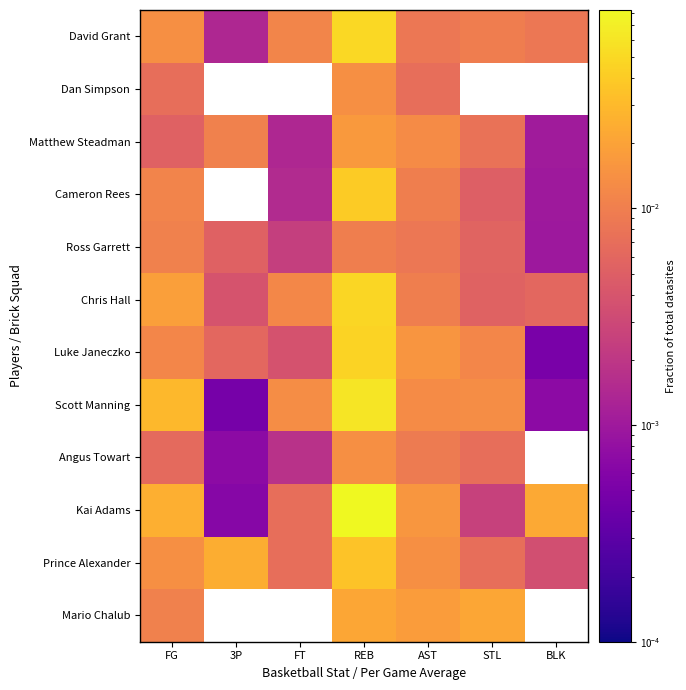

Reading left to right, transcribe all the data shown in this chart.

David Grant: FG=0.0	3P=0.0	FT=0.0	REB=0.0	AST=0.0	STL=0.0	BLK=0.0
Dan Simpson: FG=0.0	3P=0.0	FT=0.0	REB=0.0	AST=0.0	STL=0.0	BLK=0.0
Matthew Steadman: FG=0.0	3P=0.0	FT=0.0	REB=0.0	AST=0.0	STL=0.0	BLK=0.0
Cameron Rees: FG=0.0	3P=0.0	FT=0.0	REB=0.0	AST=0.0	STL=0.0	BLK=0.0
Ross Garrett: FG=0.0	3P=0.0	FT=0.0	REB=0.0	AST=0.0	STL=0.0	BLK=0.0
Chris Hall: FG=0.0	3P=0.0	FT=0.0	REB=0.0	AST=0.0	STL=0.0	BLK=0.0
Luke Janeczko: FG=0.0	3P=0.0	FT=0.0	REB=0.0	AST=0.0	STL=0.0	BLK=0.0
Scott Manning: FG=0.0	3P=0.0	FT=0.0	REB=0.1	AST=0.0	STL=0.0	BLK=0.0
Angus Towart: FG=0.0	3P=0.0	FT=0.0	REB=0.0	AST=0.0	STL=0.0	BLK=0.0
Kai Adams: FG=0.0	3P=0.0	FT=0.0	REB=0.1	AST=0.0	STL=0.0	BLK=0.0
Prince Alexander: FG=0.0	3P=0.0	FT=0.0	REB=0.0	AST=0.0	STL=0.0	BLK=0.0
Mario Chalub: FG=0.0	3P=0.0	FT=0.0	REB=0.0	AST=0.0	STL=0.0	BLK=0.0